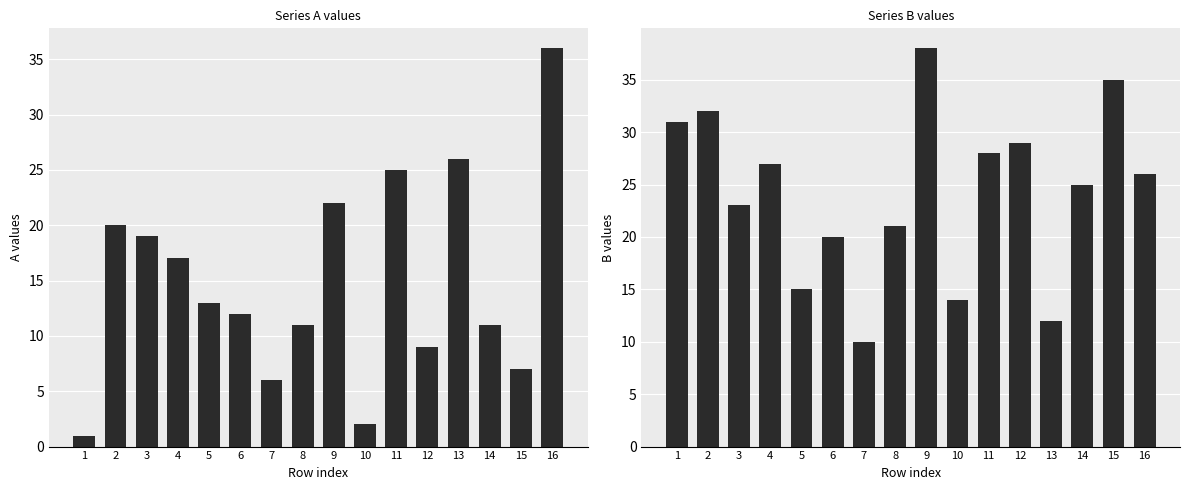

True or false: B has a value of 25 at 14.

True